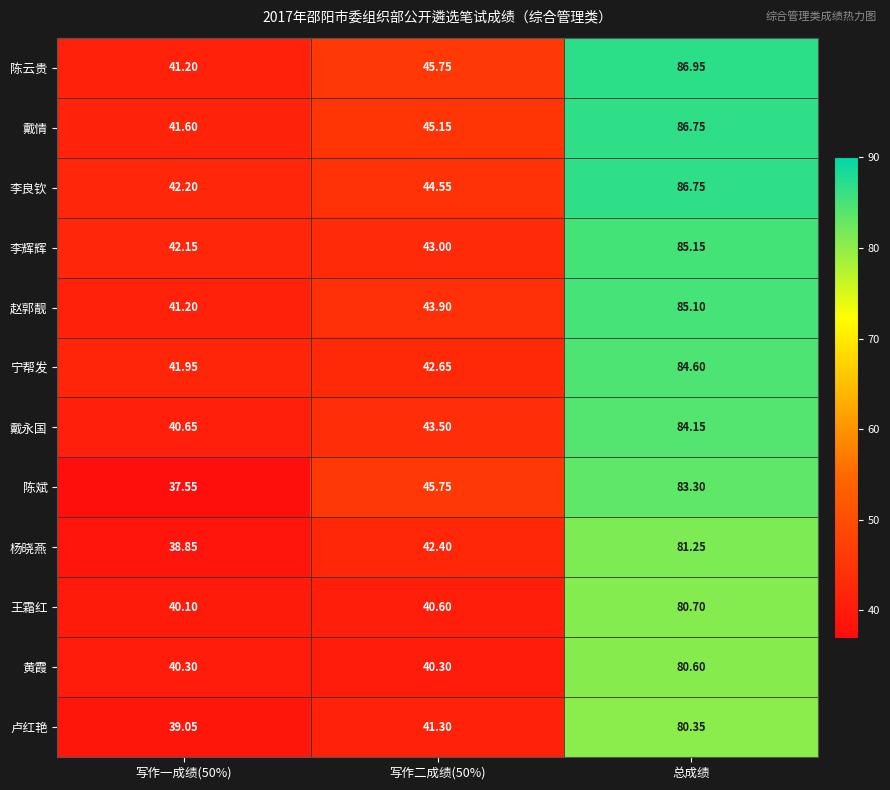

How many data points in 赵郭靓 are less than 43?

1